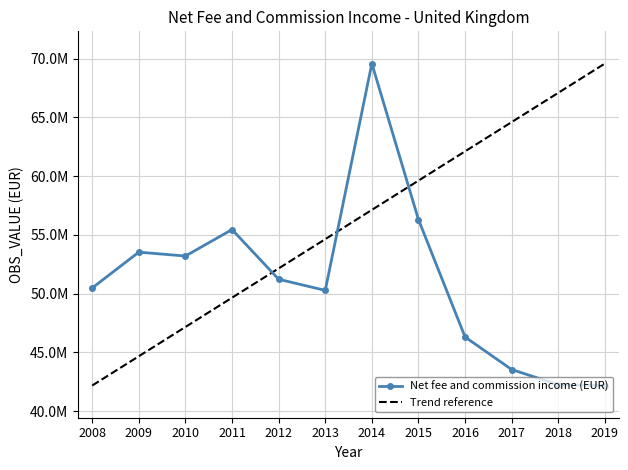

Does the chart display data point markers on the line(s)?

Yes